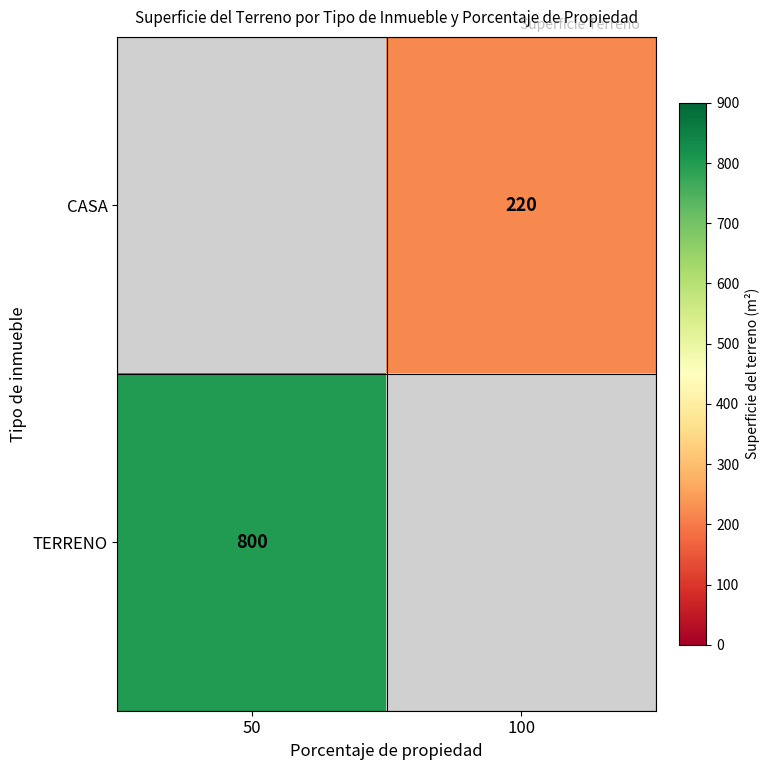

True or false: CASA has a value of 220 at 100.

True